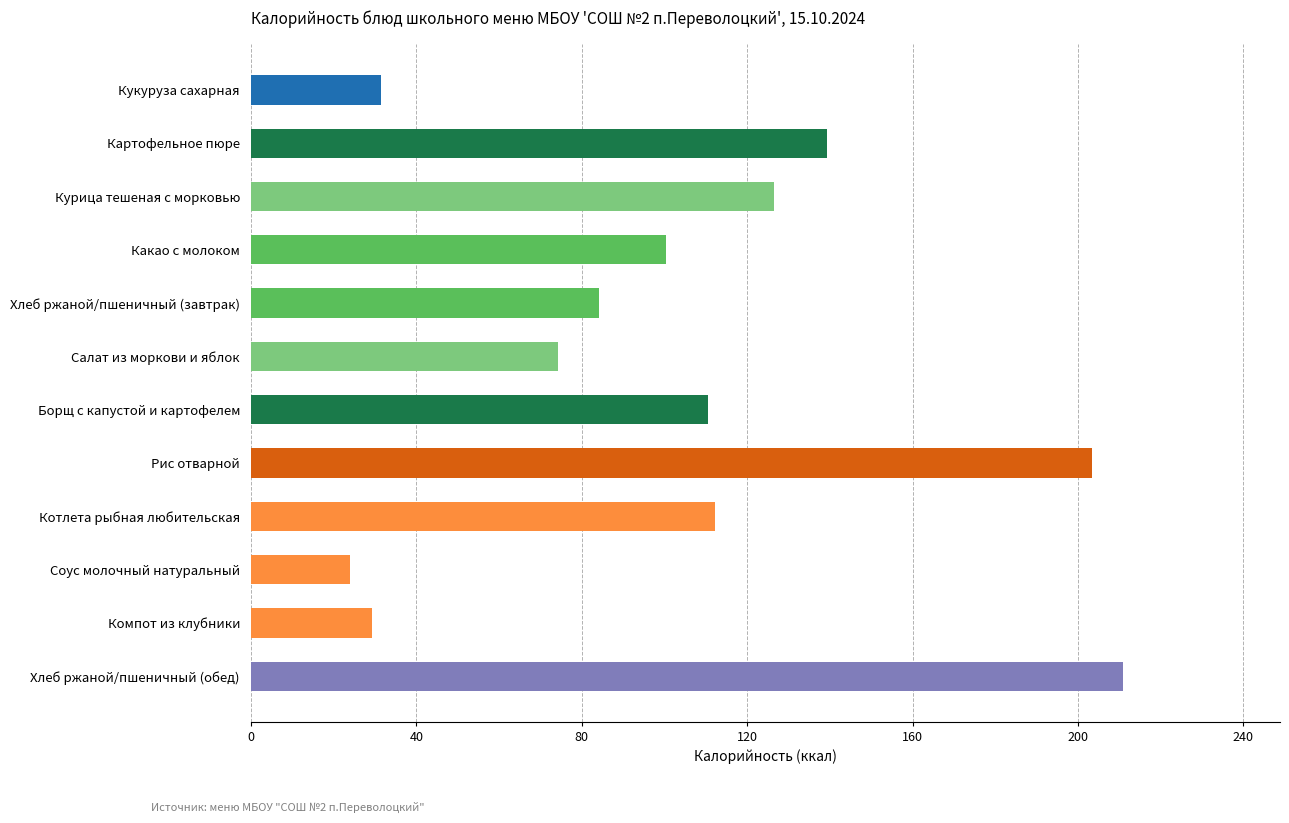

At which category does the chart reach its peak across all series?

Хлеб ржаной/пшеничный (обед)